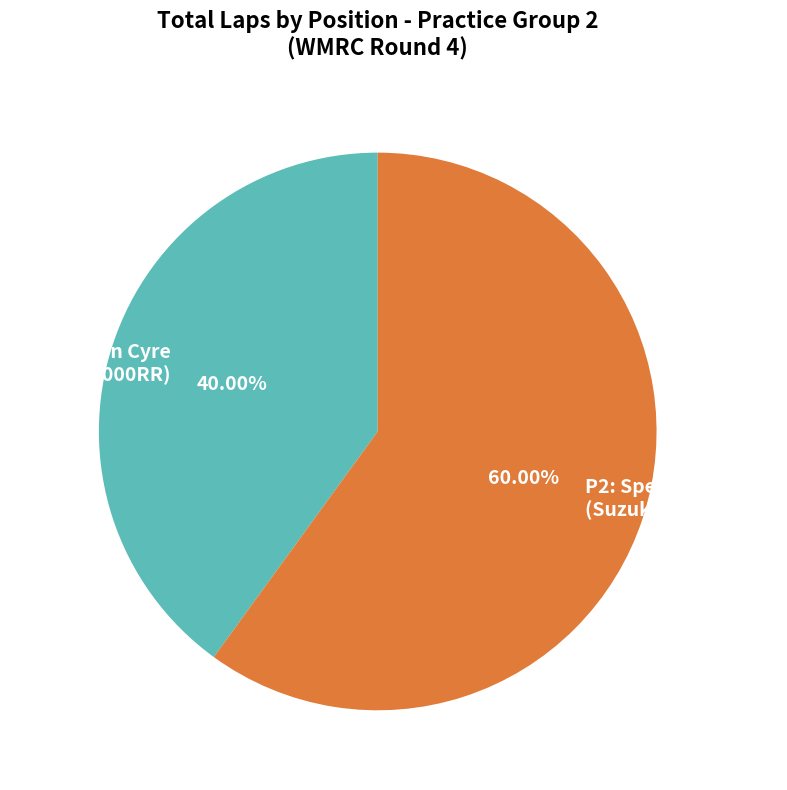

What is the ratio of the value at P2: Spero Benias (Suzuki GSX-R 1000) to the value at P1: Quentin Cyre (BMW S1000RR)?

1.5